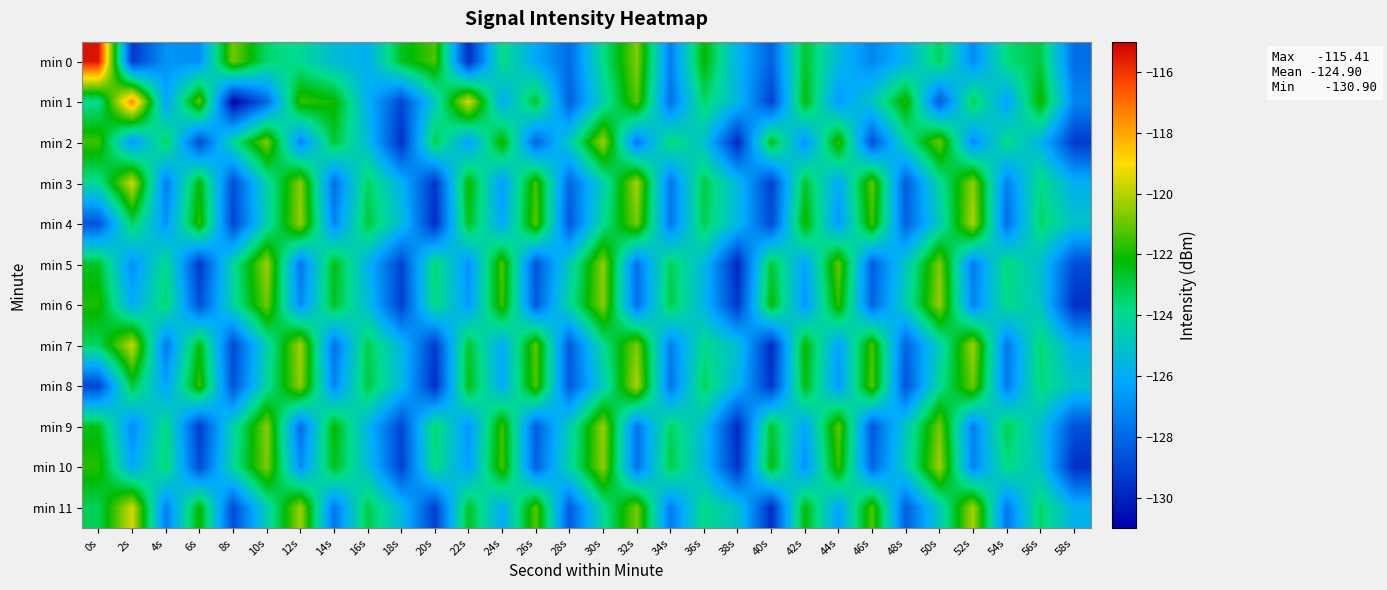

What is the total value across all series at 36s?

-1490.0